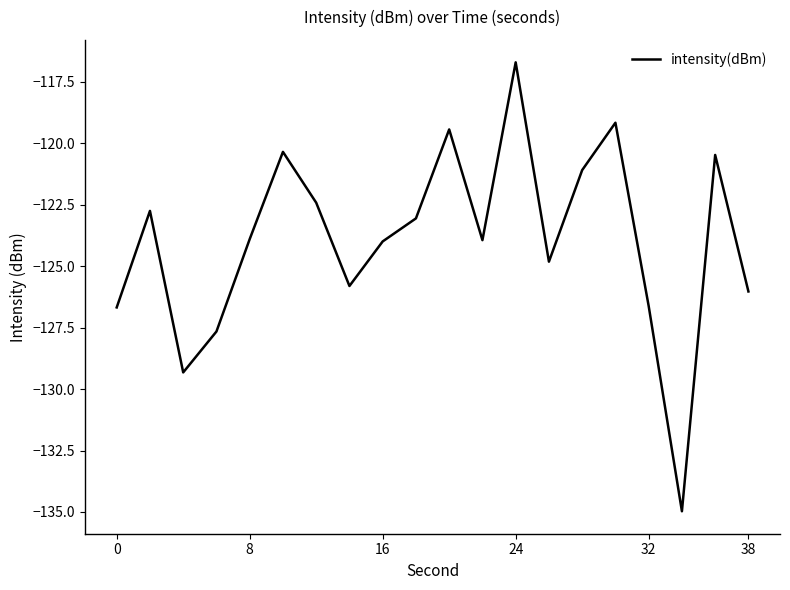

True or false: there are more than 2 points higher than both neighbors.

True